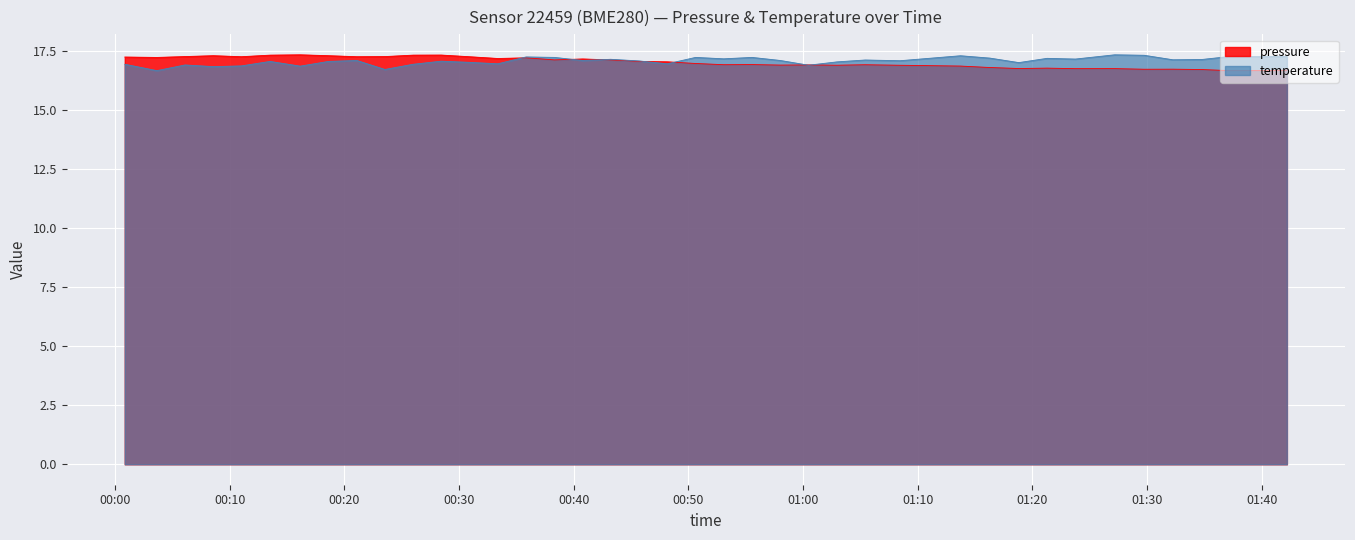

How many values in the pressure series are below 17?

20